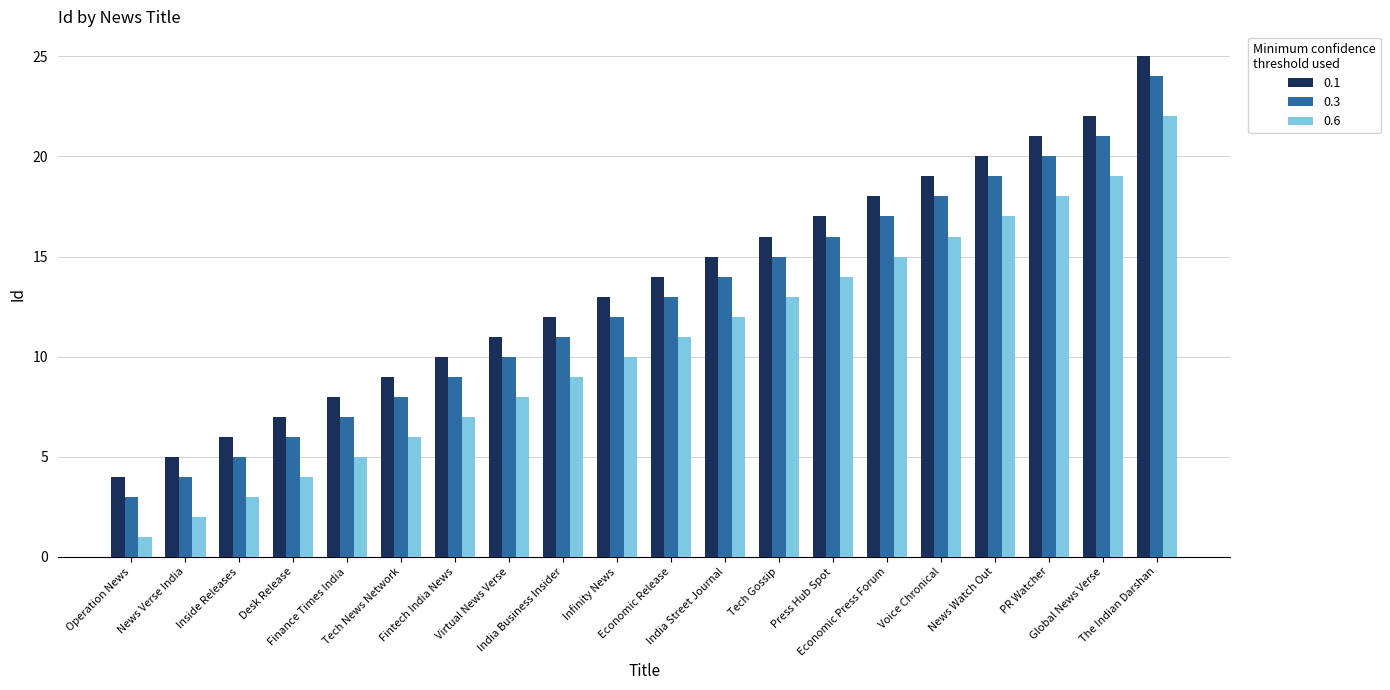

What is the minimum value for 0.3?

3